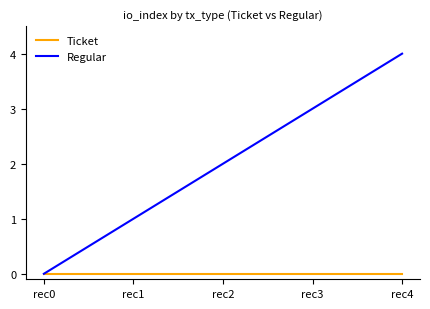

How many lines are shown in the chart?

2